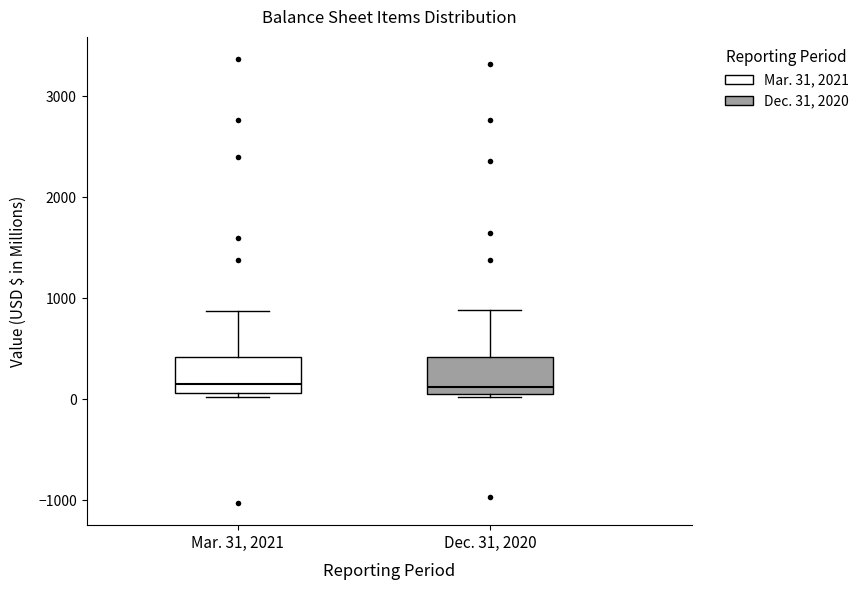

Reading left to right, read every box against the y-axis: the position of its median line, the range the box covers, and the ends of its whiskers. The values are not printed on the chart, so give them approximately, as read against the axis.

Mar. 31, 2021: median 200, box 100 to 400, whiskers 0 to 900
Dec. 31, 2020: median 100 (just above the box's lower edge), box 100 to 400, whiskers 0 to 900